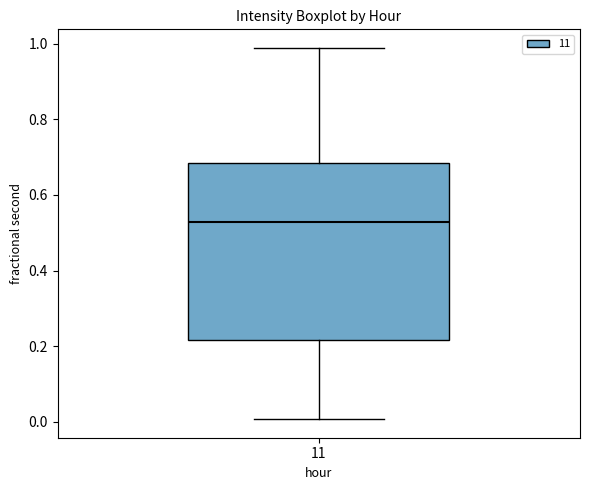

Read this box plot against the y-axis: the position of the median line, the range covered by the box, and the ends of both whiskers. The values are not printed on the chart, so give them approximately, as read against the axis.

median 0.52, box 0.22 to 0.68, whiskers 0.00 to 0.98